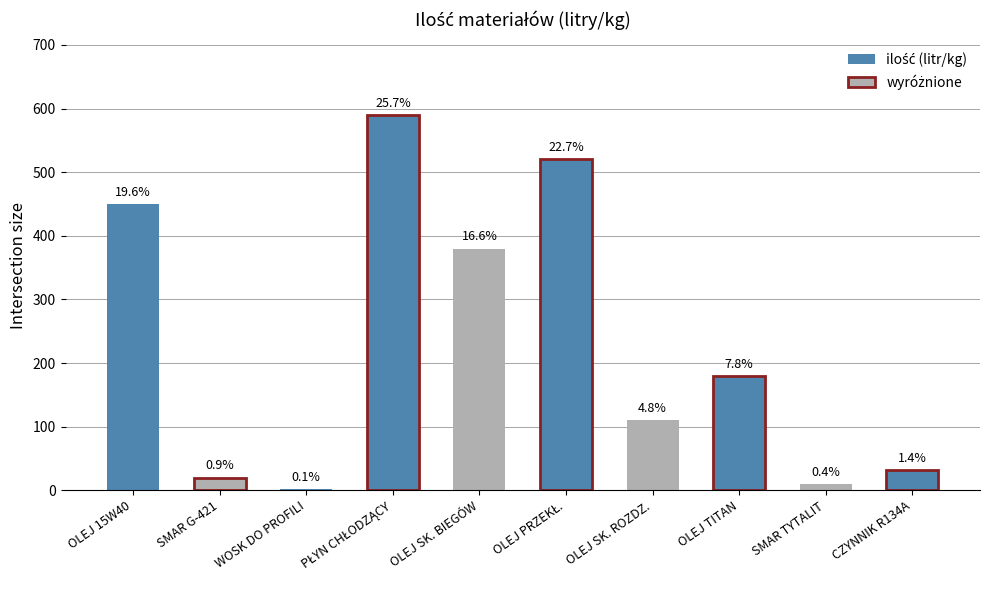

Rank the categories by value from highest to lowest.

PŁYN CHŁODZĄCY, OLEJ PRZEKŁADNIOWY, OLEJ SILNIKOWY 15W40, OLEJ SKRZYNI BIEGÓW, OLEJ TITAN UNIVERSAL, OLEJ SKRZYNI ROZDZIELCZEJ, CZYNNIK CHŁODZĄCY R134A, SMAR G-421 LOTOS, SMAR TYTALIT LOTOS, WOSK DO PROFILI